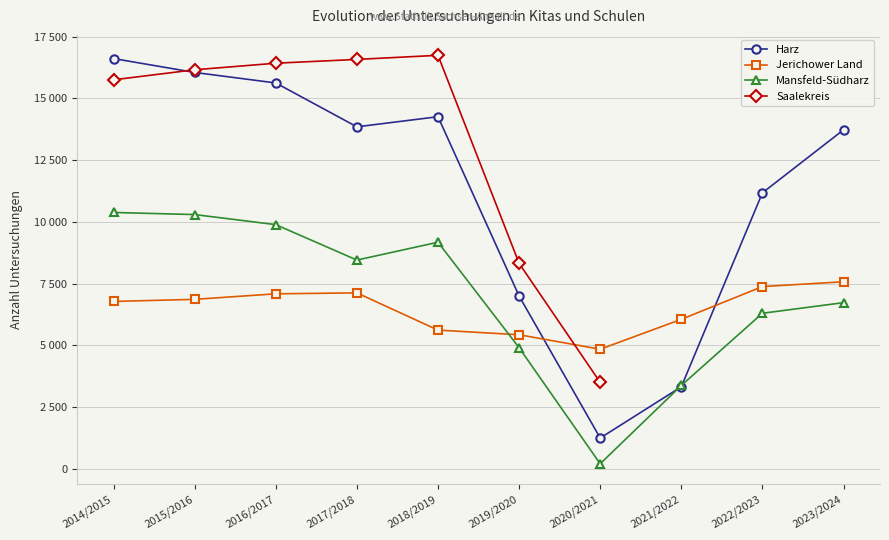

Which series has the largest total across all categories?

Harz